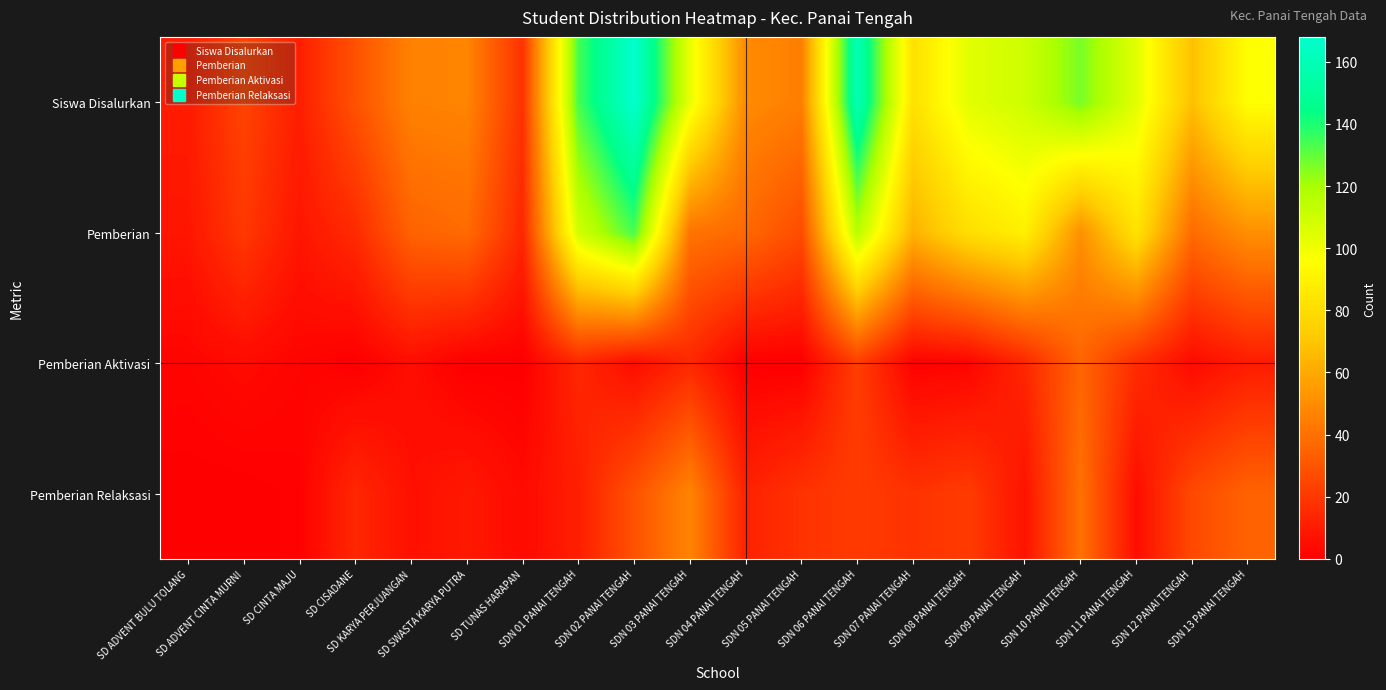

Reading left to right, what are all the values shown in this chart?

Siswa Disalurkan: SD ADVENT BULU TOLANG=10	SD ADVENT CINTA MURNI=24	SD CINTA MAJU=11	SD CISADANE=29	SD KARYA PERJUANGAN=46	SD SWASTA KARYA PUTRA=47	SD TUNAS HARAPAN=18	SDN 01 PANAI TENGAH=134	SDN 02 PANAI TENGAH=168	SDN 03 PANAI TENGAH=102	SDN 04 PANAI TENGAH=49	SDN 05 PANAI TENGAH=45	SDN 06 PANAI TENGAH=159	SDN 07 PANAI TENGAH=82	SDN 08 PANAI TENGAH=104	SDN 09 PANAI TENGAH=110	SDN 10 PANAI TENGAH=127	SDN 11 PANAI TENGAH=104	SDN 12 PANAI TENGAH=68	SDN 13 PANAI TENGAH=96
Pemberian: SD ADVENT BULU TOLANG=8	SD ADVENT CINTA MURNI=20	SD CINTA MAJU=8	SD CISADANE=15	SD KARYA PERJUANGAN=35	SD SWASTA KARYA PUTRA=38	SD TUNAS HARAPAN=14	SDN 01 PANAI TENGAH=109	SDN 02 PANAI TENGAH=134	SDN 03 PANAI TENGAH=41	SDN 04 PANAI TENGAH=37	SDN 05 PANAI TENGAH=27	SDN 06 PANAI TENGAH=116	SDN 07 PANAI TENGAH=63	SDN 08 PANAI TENGAH=81	SDN 09 PANAI TENGAH=89	SDN 10 PANAI TENGAH=51	SDN 11 PANAI TENGAH=83	SDN 12 PANAI TENGAH=38	SDN 13 PANAI TENGAH=51
Pemberian Aktivasi: SD ADVENT BULU TOLANG=2	SD ADVENT CINTA MURNI=4	SD CINTA MAJU=2	SD CISADANE=0	SD KARYA PERJUANGAN=5	SD SWASTA KARYA PUTRA=0	SD TUNAS HARAPAN=0	SDN 01 PANAI TENGAH=14	SDN 02 PANAI TENGAH=5	SDN 03 PANAI TENGAH=14	SDN 04 PANAI TENGAH=0	SDN 05 PANAI TENGAH=0	SDN 06 PANAI TENGAH=22	SDN 07 PANAI TENGAH=1	SDN 08 PANAI TENGAH=2	SDN 09 PANAI TENGAH=14	SDN 10 PANAI TENGAH=36	SDN 11 PANAI TENGAH=16	SDN 12 PANAI TENGAH=4	SDN 13 PANAI TENGAH=10
Pemberian Relaksasi: SD ADVENT BULU TOLANG=0	SD ADVENT CINTA MURNI=0	SD CINTA MAJU=1	SD CISADANE=14	SD KARYA PERJUANGAN=6	SD SWASTA KARYA PUTRA=9	SD TUNAS HARAPAN=4	SDN 01 PANAI TENGAH=11	SDN 02 PANAI TENGAH=29	SDN 03 PANAI TENGAH=47	SDN 04 PANAI TENGAH=12	SDN 05 PANAI TENGAH=18	SDN 06 PANAI TENGAH=21	SDN 07 PANAI TENGAH=18	SDN 08 PANAI TENGAH=21	SDN 09 PANAI TENGAH=7	SDN 10 PANAI TENGAH=40	SDN 11 PANAI TENGAH=5	SDN 12 PANAI TENGAH=26	SDN 13 PANAI TENGAH=35